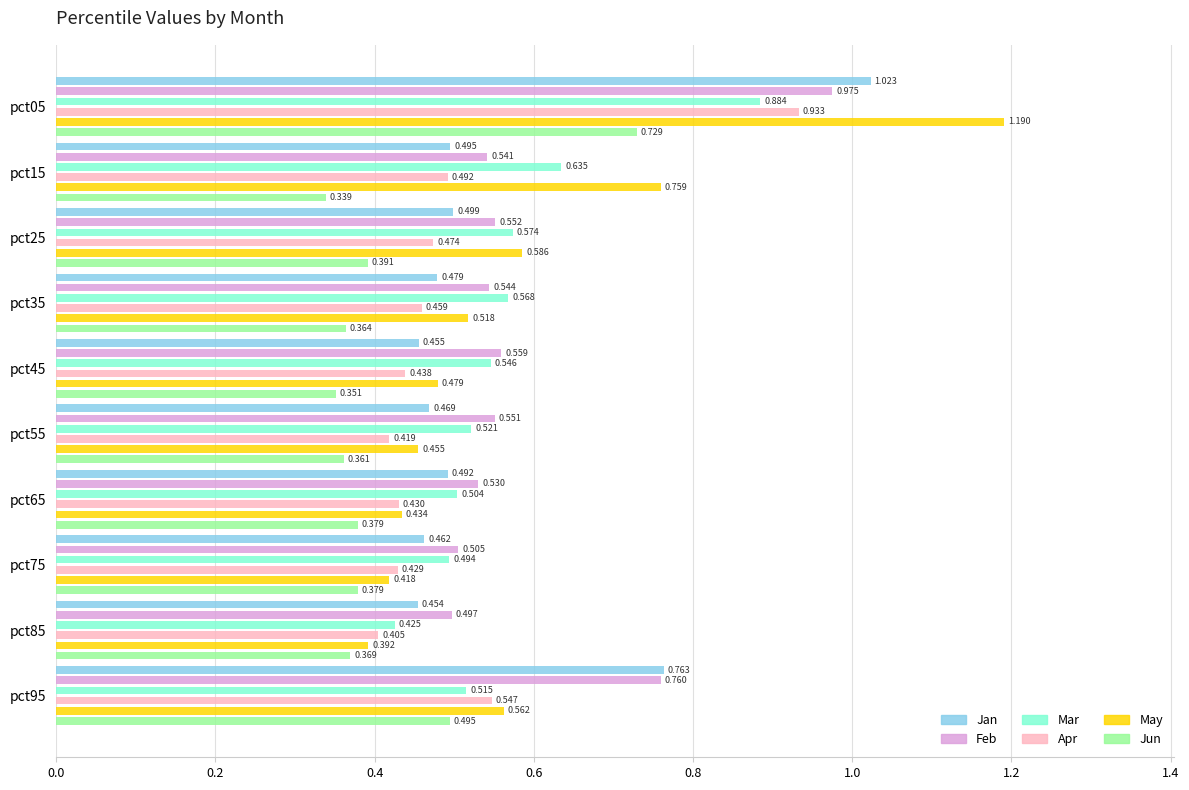

Are the bars horizontal?

Yes